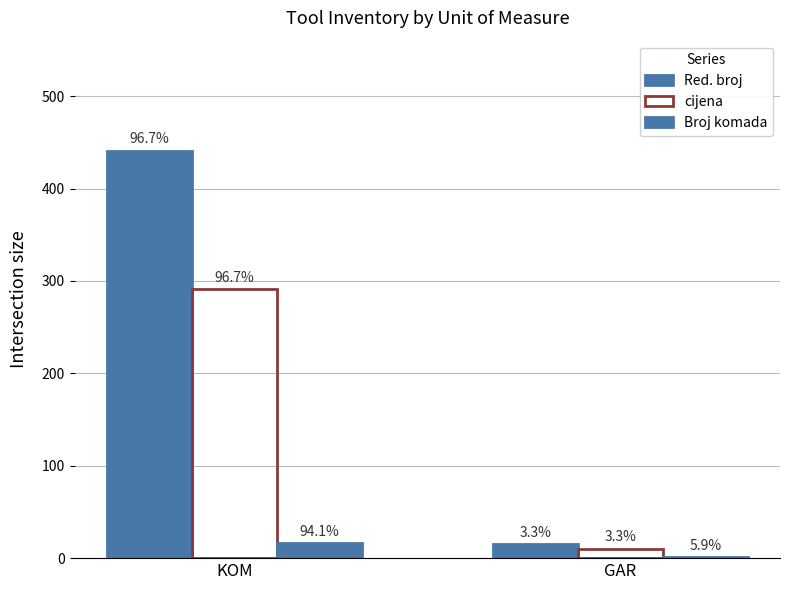

Which category has the lowest value in the cijena series?

GAR